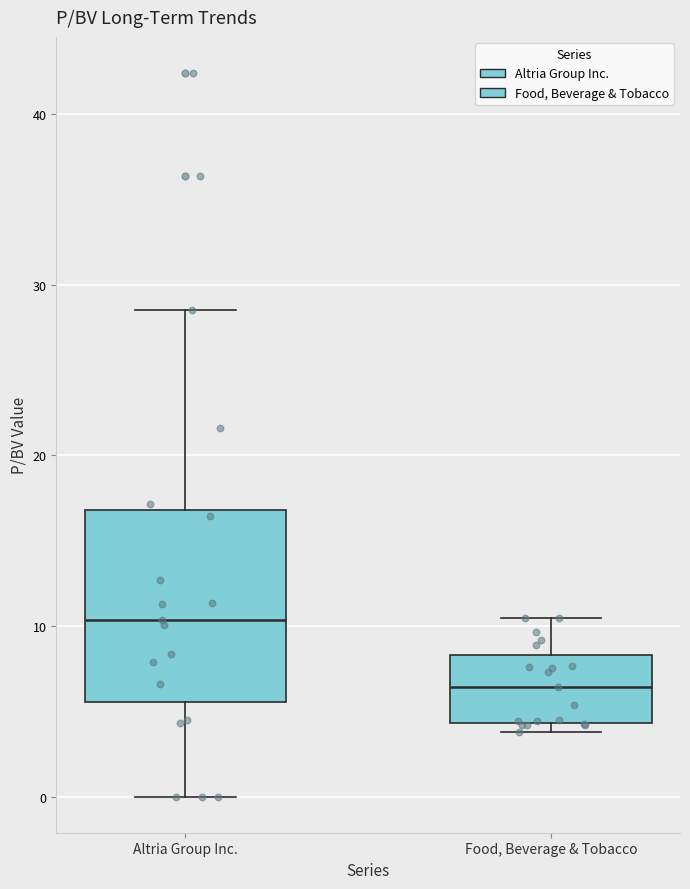

Reading left to right, transcribe this box plot: for each box, give where its median line is, the range the box spans, and where its two whiskers end, as read against the y-axis. The values are not printed on the chart, so give them approximately, as read against the axis.

Altria Group Inc.: median 10, box 6 to 17, whiskers 0 to 29
Food, Beverage & Tobacco: median 6, box 4 to 8, whiskers 4 (just below the box's lower edge) to 10